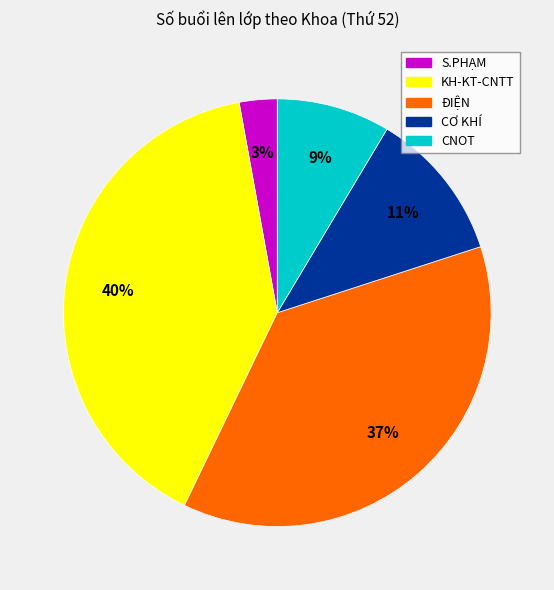

Which slice is the largest?

KH-KT-CNTT